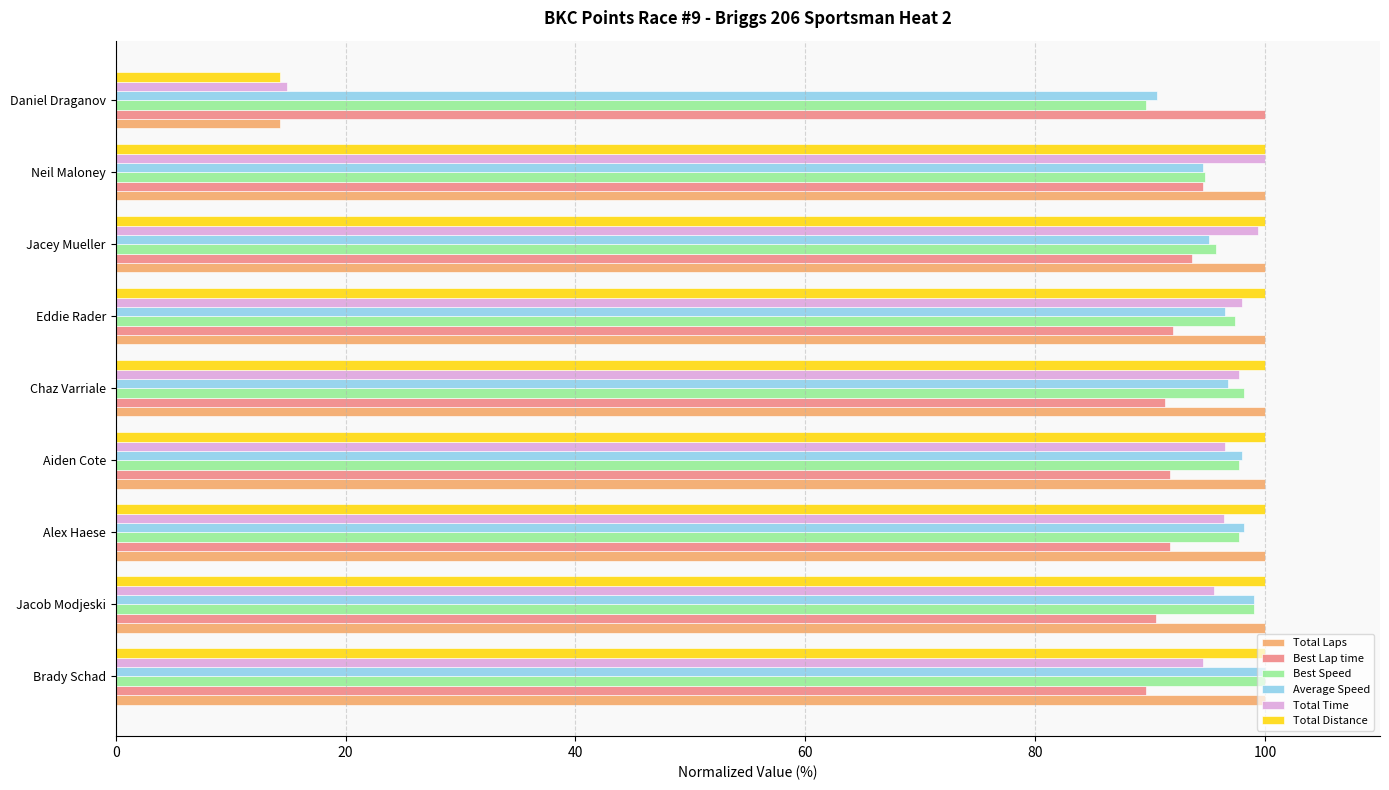

What is the total value across all series at Daniel Draganov?

323.7